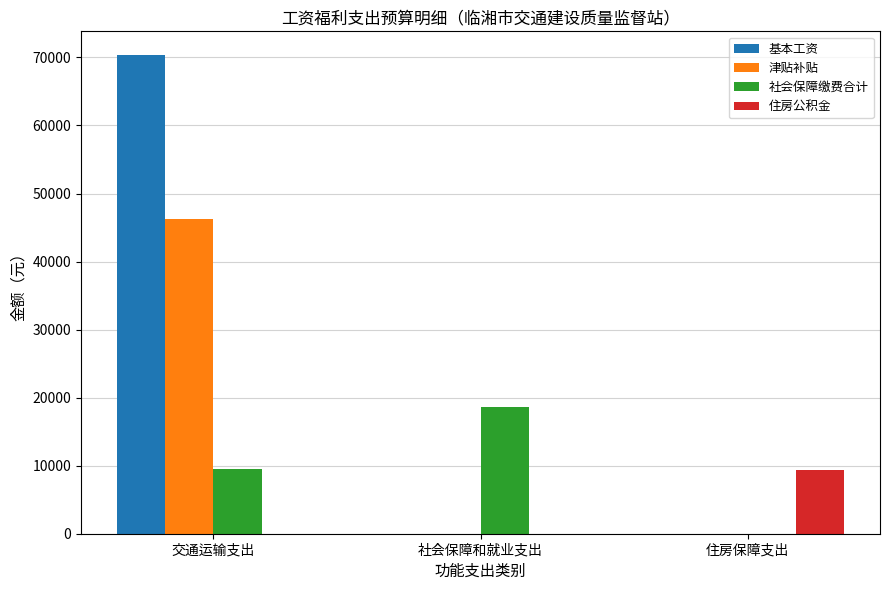

What is the total value across all series at 社会保障和就业支出?

18643.2